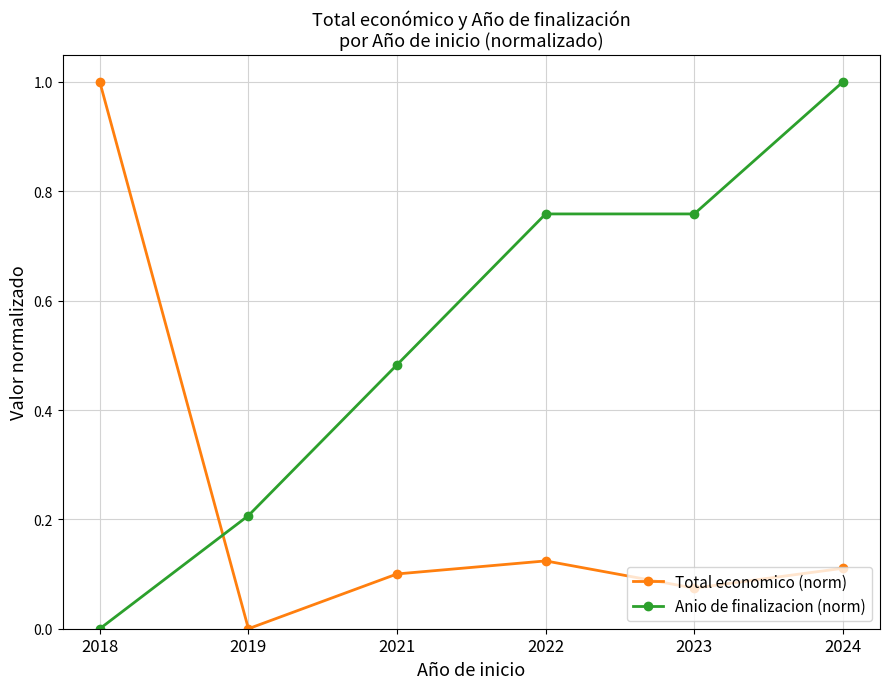

What is the value of the Anio de finalizacion (norm) point at the 2nd from the left?

0.2